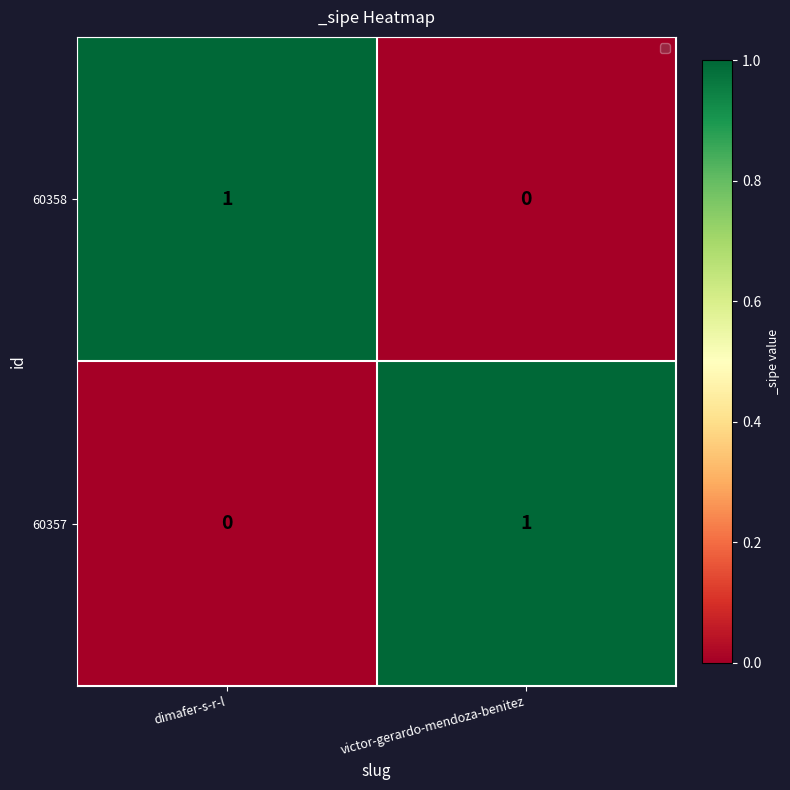

Reading right to left, extract all data points from this chart.

60358: victor-gerardo-mendoza-benitez=0	dimafer-s-r-l=1
60357: victor-gerardo-mendoza-benitez=1	dimafer-s-r-l=0